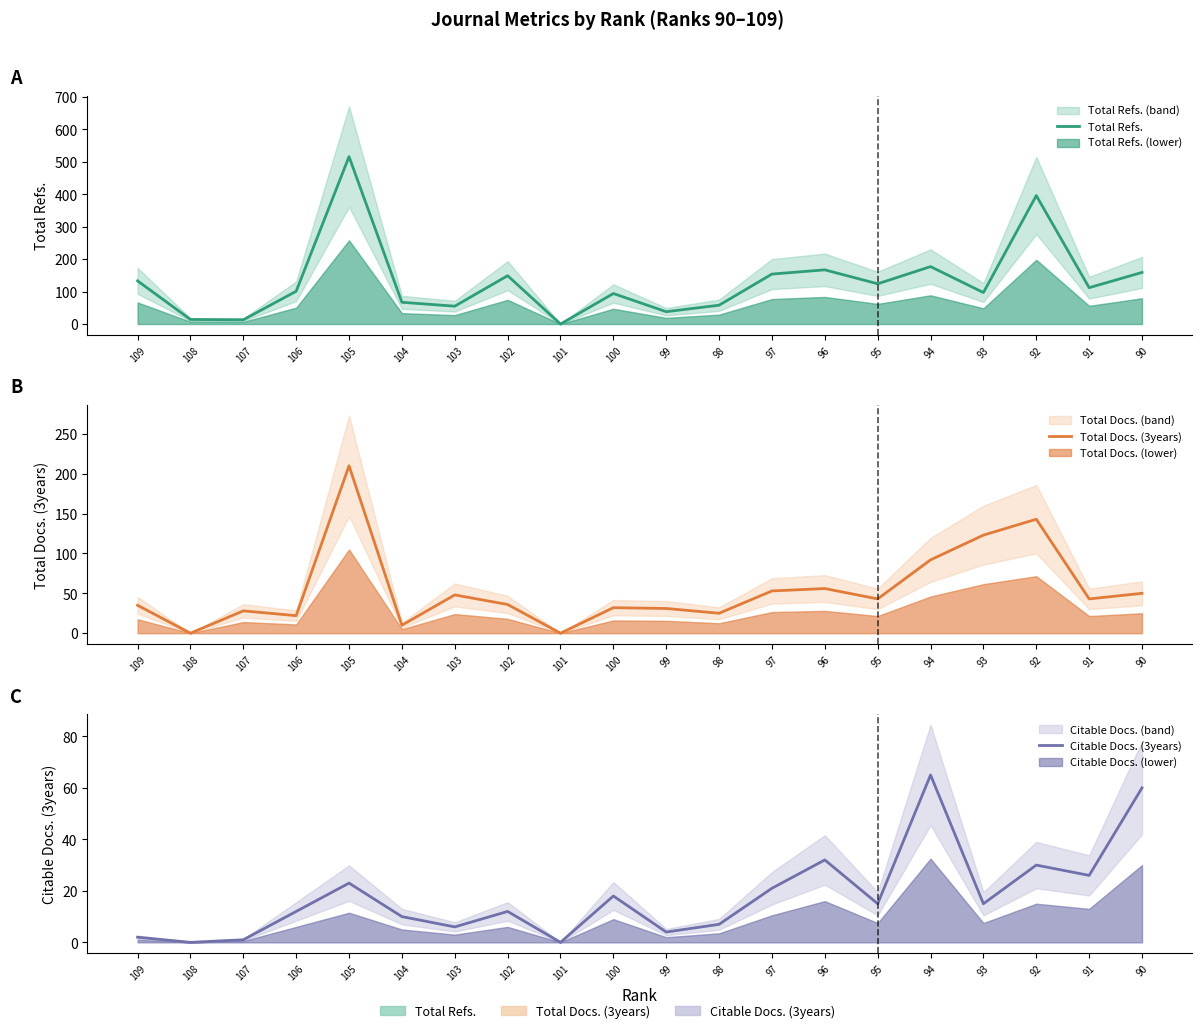

In Total Refs., how many points are higher than both neighbors (excluding endpoints)?

6